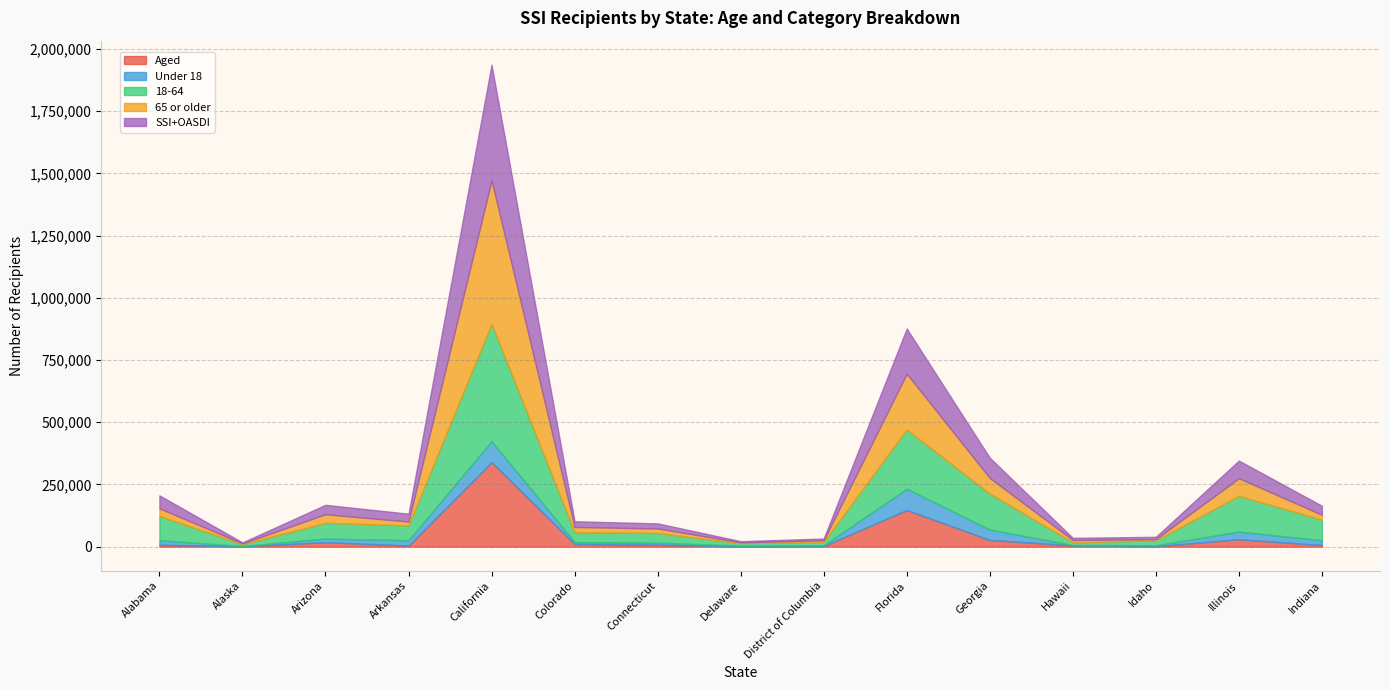

True or false: SSI+OASDI and Under 18 intersect in this chart.

False